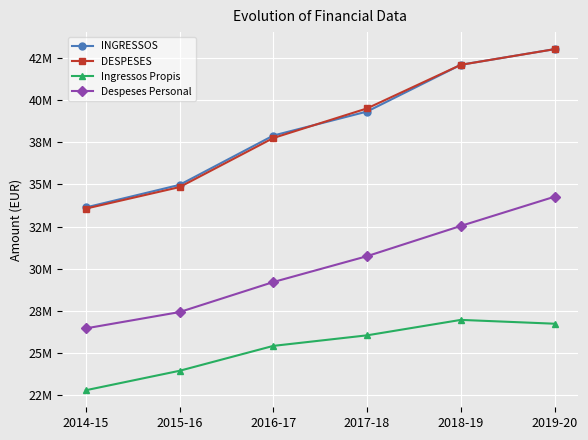

What is the value of the DESPESES point at the 2nd from the left?

34837955.0